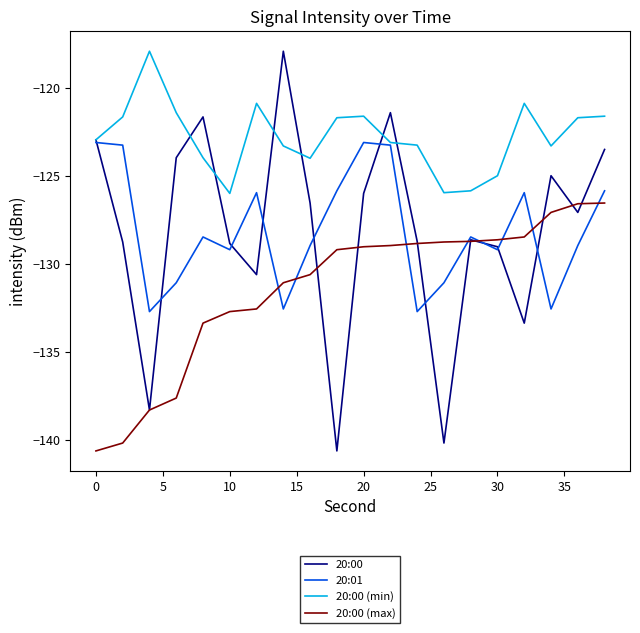

How many lines are shown in the chart?

4